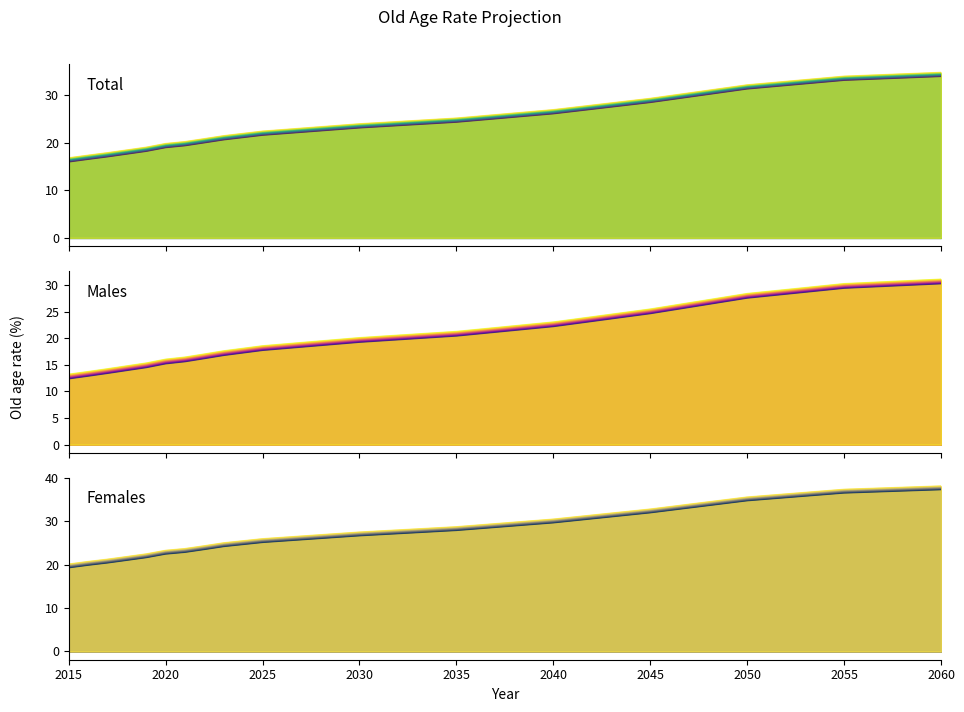

Reading right to left, transcribe all the data shown in this chart.

Total: 2060=33.8	2055=33.0	2050=31.2	2045=28.4	2040=26.0	2035=24.2	2030=23.0	2025=21.5	2023=20.6	2022=19.9	2021=19.3	2020=18.9	2019=18.1	2018=17.6	2017=17.0	2016=16.5	2015=15.9
Males: 2060=30.2	2055=29.4	2050=27.5	2045=24.6	2040=22.2	2035=20.4	2030=19.2	2025=17.7	2023=16.8	2022=16.2	2021=15.6	2020=15.2	2019=14.5	2018=13.9	2017=13.4	2016=12.9	2015=12.4
Females: 2060=37.3	2055=36.6	2050=34.8	2045=32.0	2040=29.7	2035=27.9	2030=26.7	2025=25.2	2023=24.2	2022=23.5	2021=22.9	2020=22.5	2019=21.7	2018=21.1	2017=20.5	2016=19.9	2015=19.3